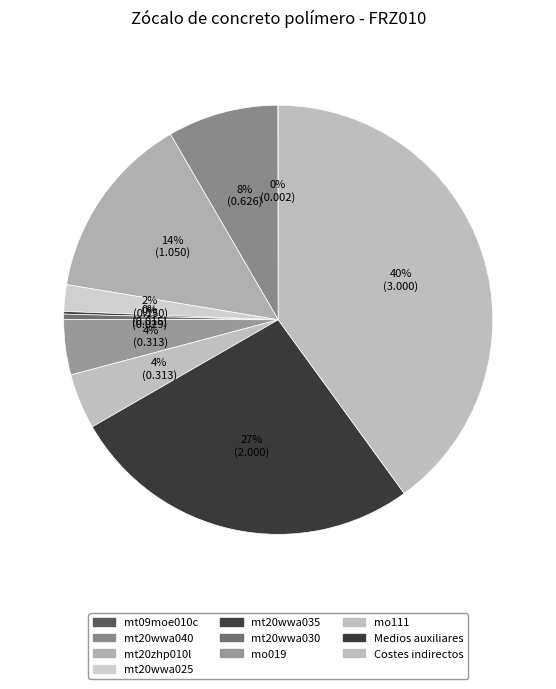

How many slices are in this pie chart?

10